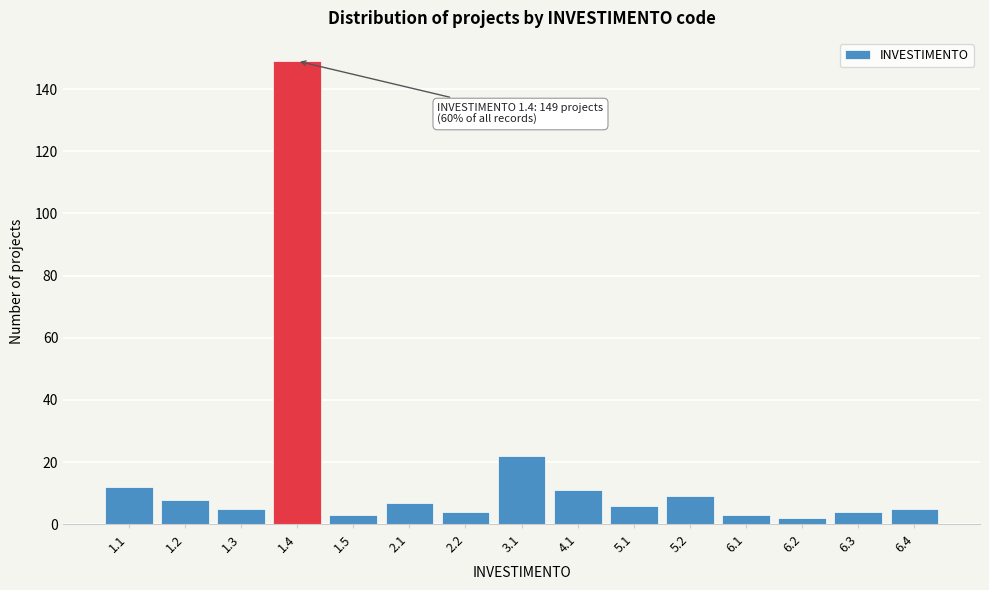

Reading left to right, extract all data points from this chart.

1.1=12	1.2=8	1.3=5	1.4=149	1.5=3	2.1=7	2.2=4	3.1=22	4.1=11	5.1=6	5.2=9	6.1=3	6.2=2	6.3=4	6.4=5